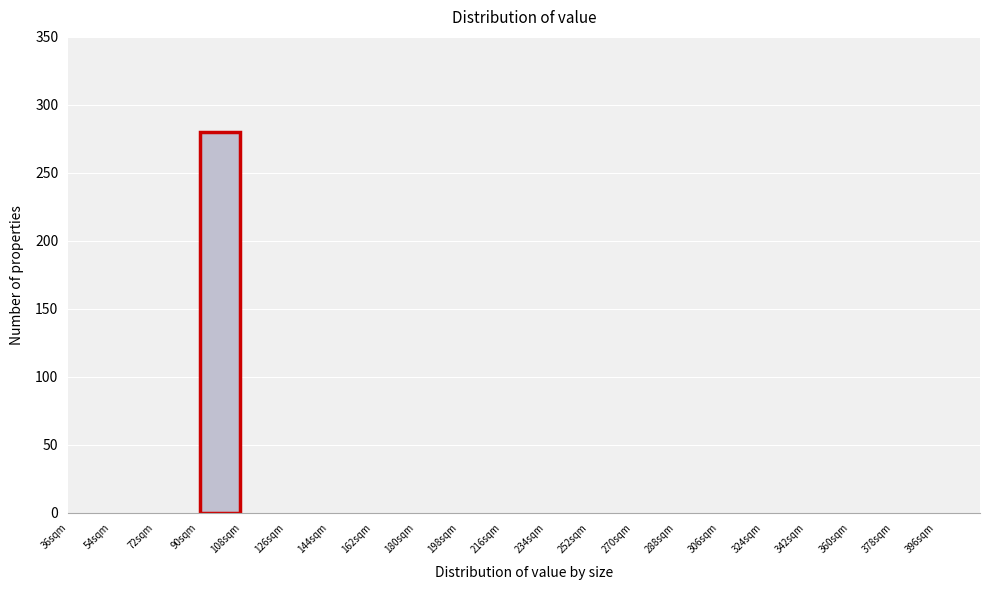

What is the height of the bar covering 90 to 108 on the x-axis? The values are not printed on the chart, so give them approximately, as read against the axis.

280